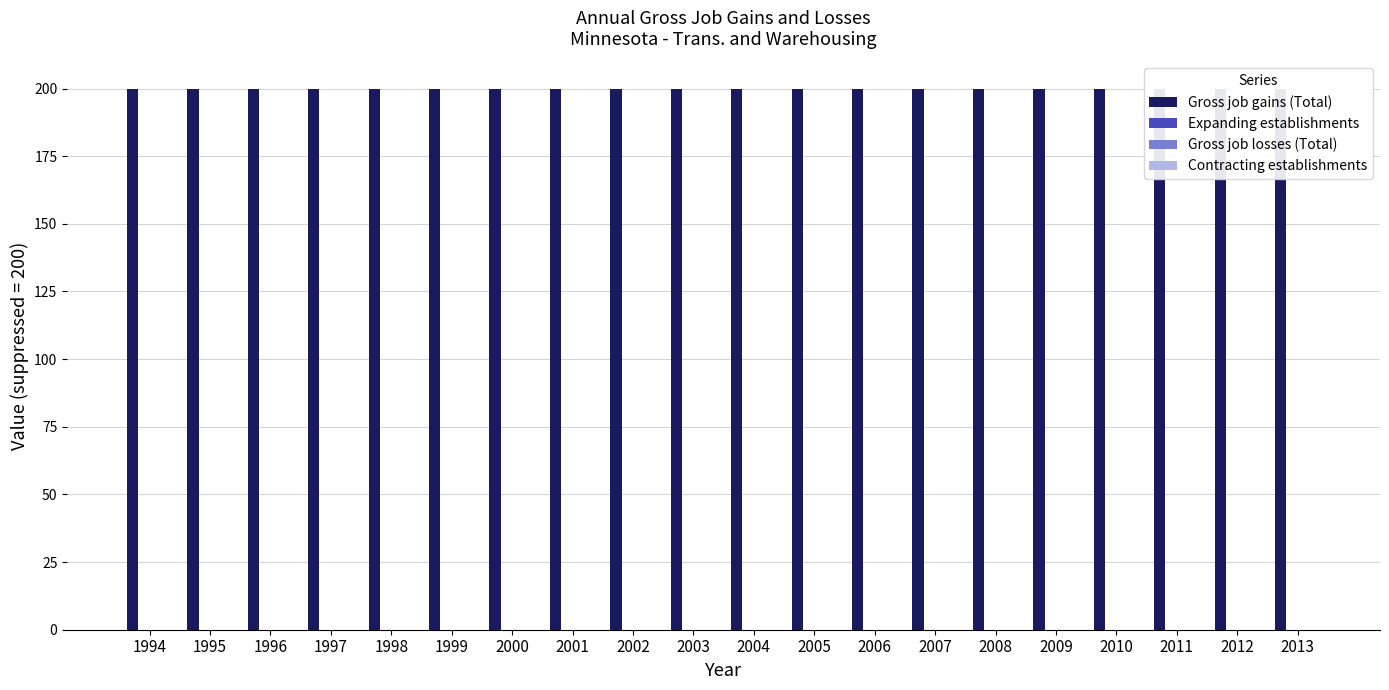

Between 2009 and 2005, which is larger?

2009